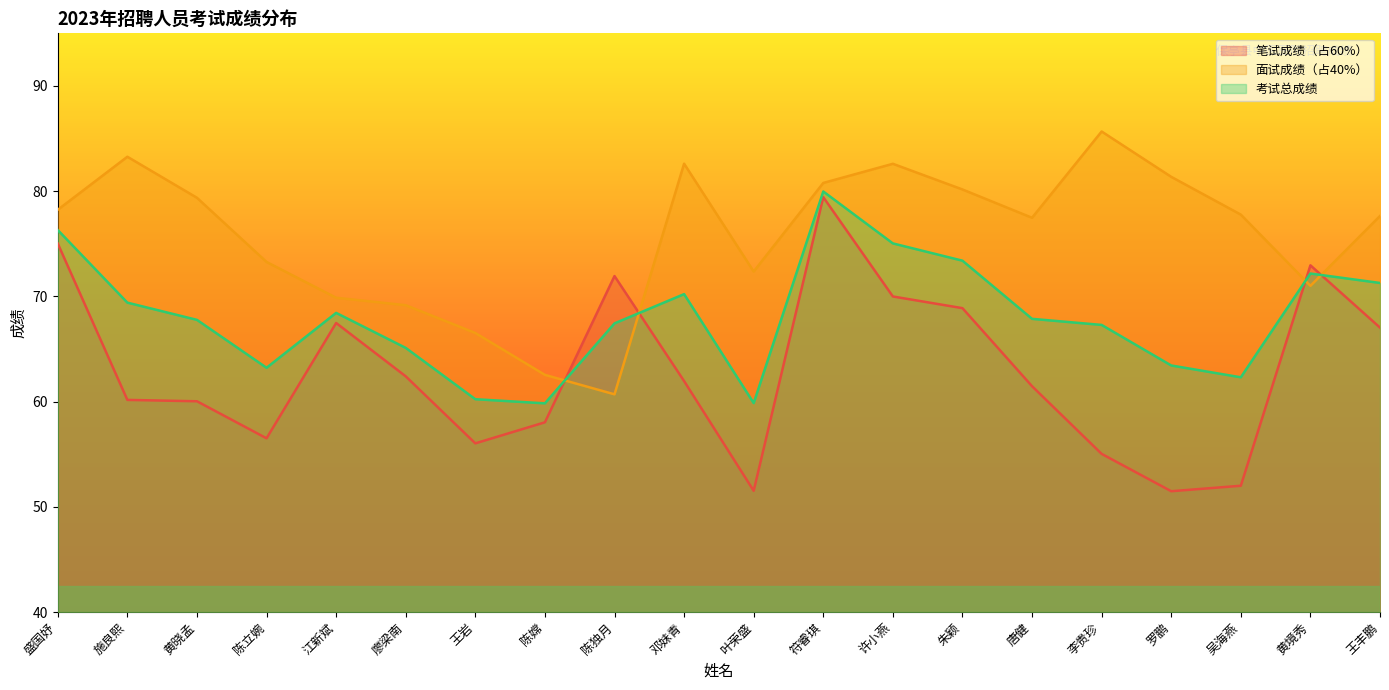

What is the approximate value of 笔试成绩（占60%） at 唐健?

61.5